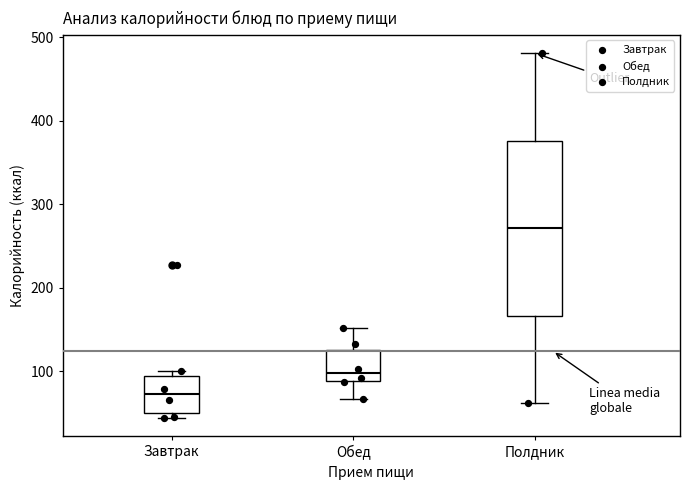

Reading left to right, read every box against the y-axis: the position of its median line, the range the box covers, and the ends of its whiskers. The values are not printed on the chart, so give them approximately, as read against the axis.

Завтрак: median 70, box 50 to 90, whiskers 40 to 100
Обед: median 100, box 90 to 130, whiskers 70 to 150
Полдник: median 270, box 170 to 380, whiskers 60 to 480